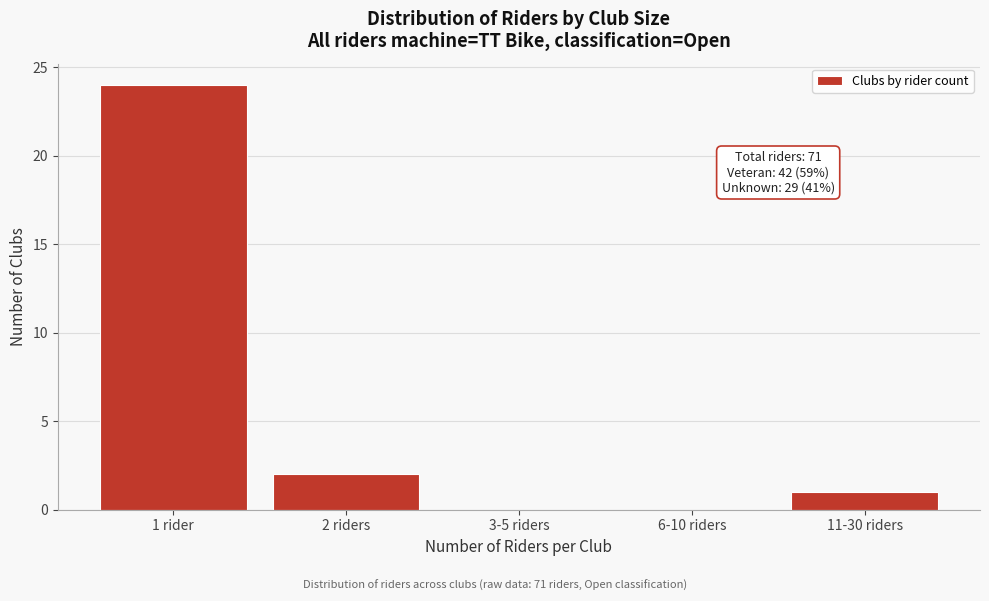

Reading left to right, what are all the values shown in this chart?

1 rider=24	2 riders=2	3-5 riders=0	6-10 riders=0	11-30 riders=1